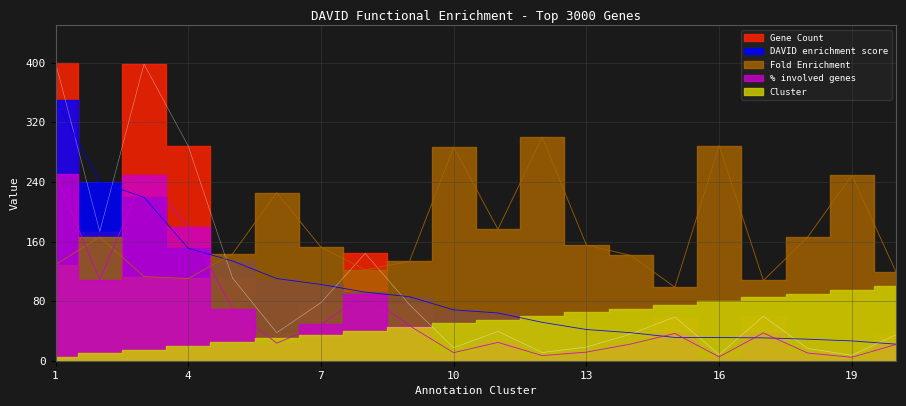

What is the value of the Fold Enrichment point at the 6th from the left?

225.5